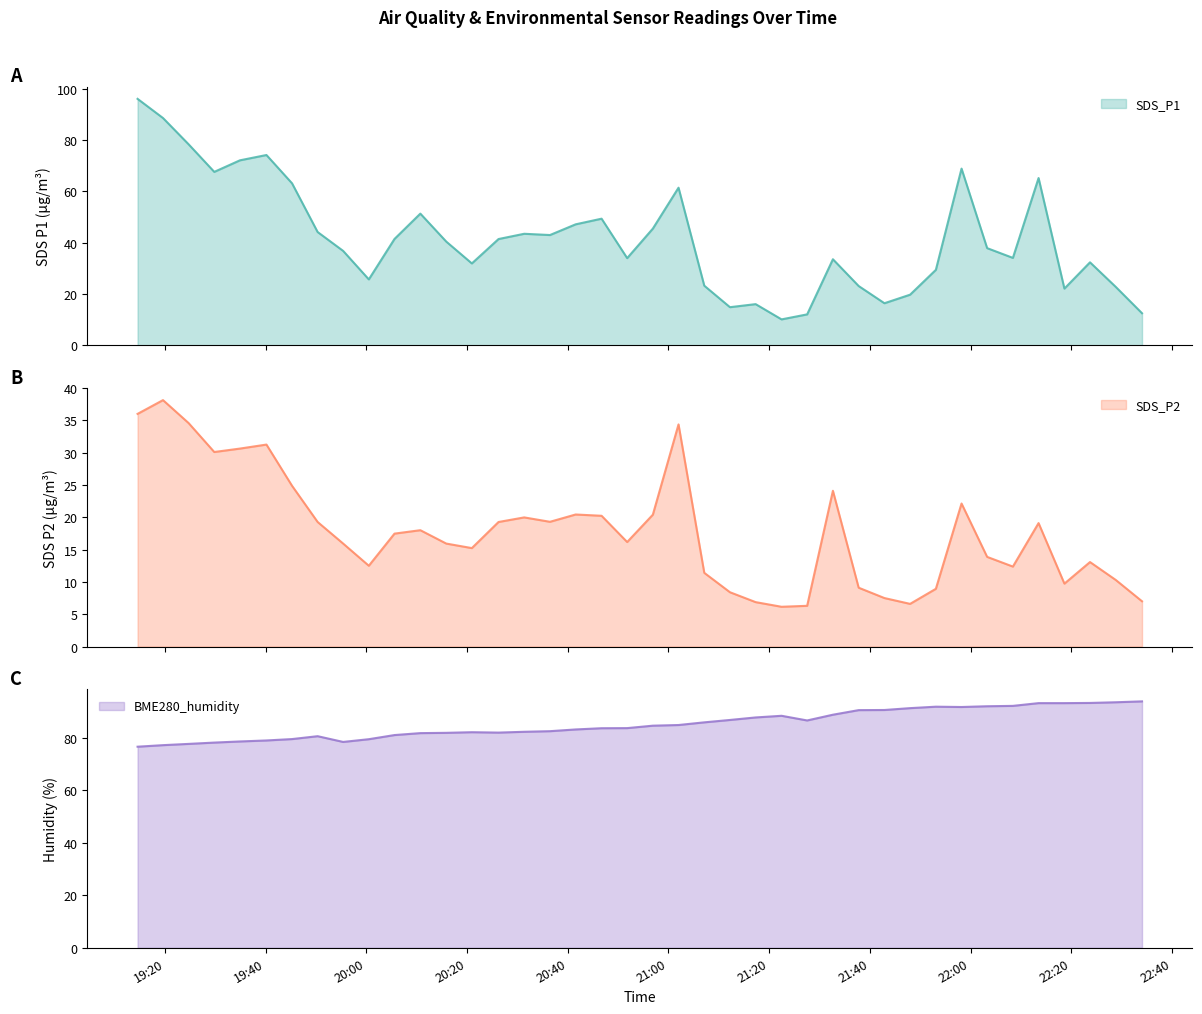

What is the minimum value shown in the chart?

6.2